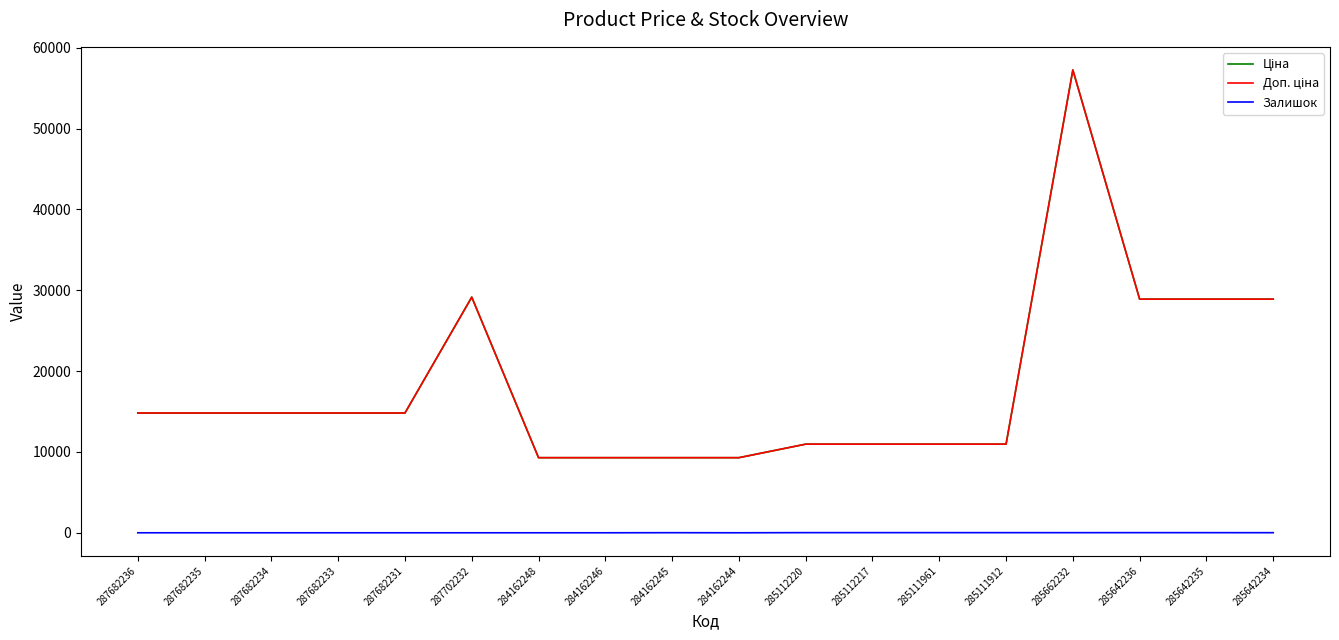

Does the chart display data point markers on the line(s)?

No